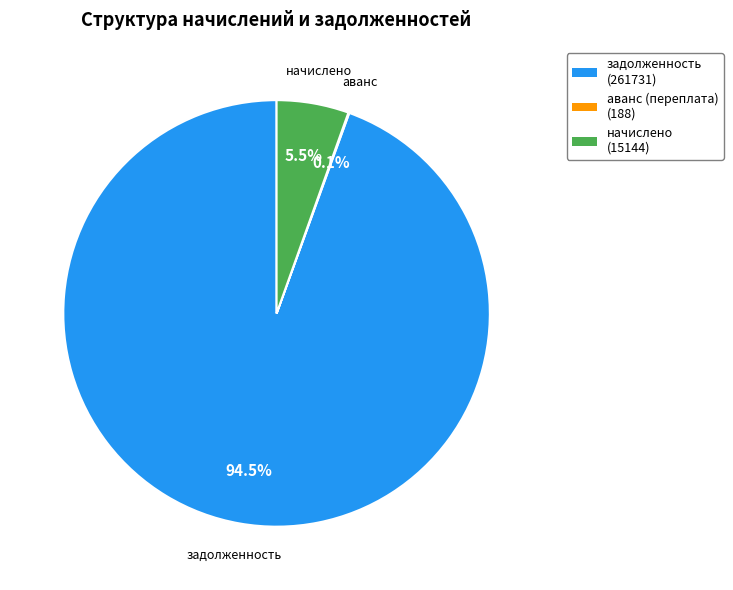

Which slice is the largest?

задолженность